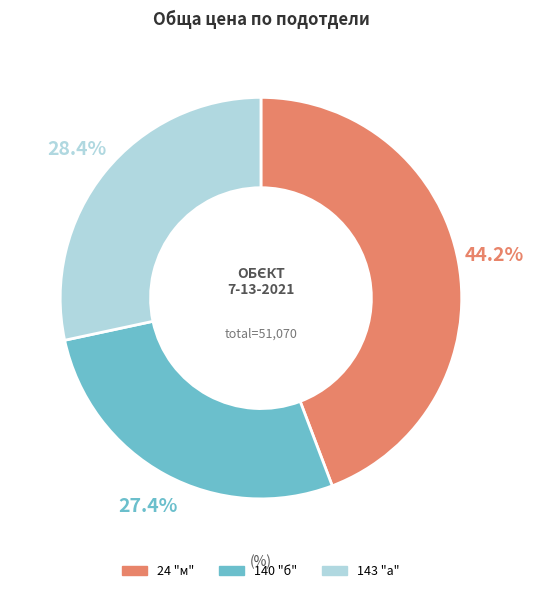

How many slices are in this pie chart?

3